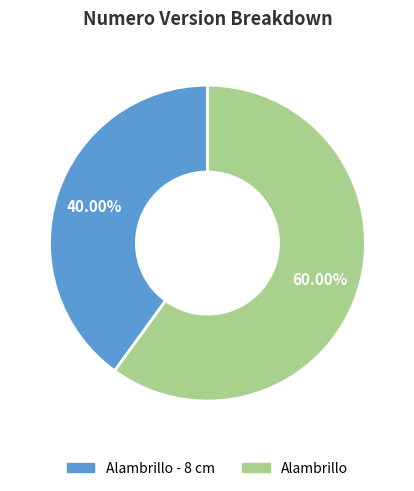

Does any single category account for the majority?

Yes